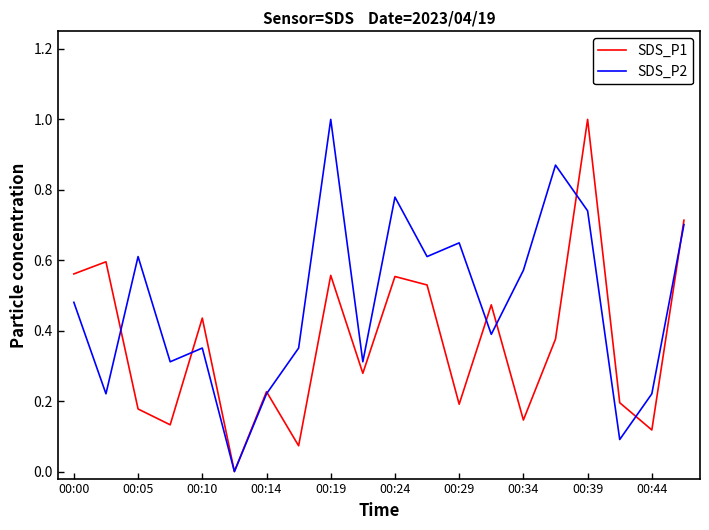

How many lines are shown in the chart?

2